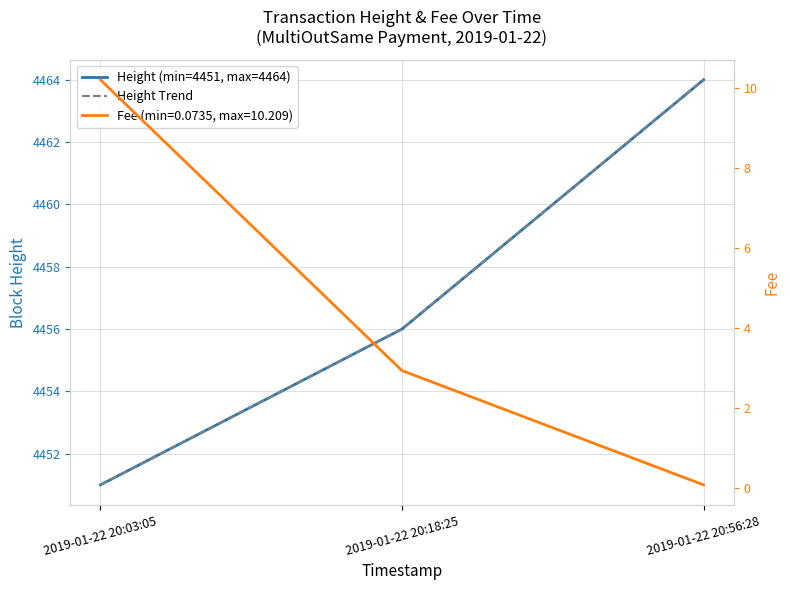

Where does the Height (min=4451, max=4464) series first go above 4456?

2019-01-22 20:56:28